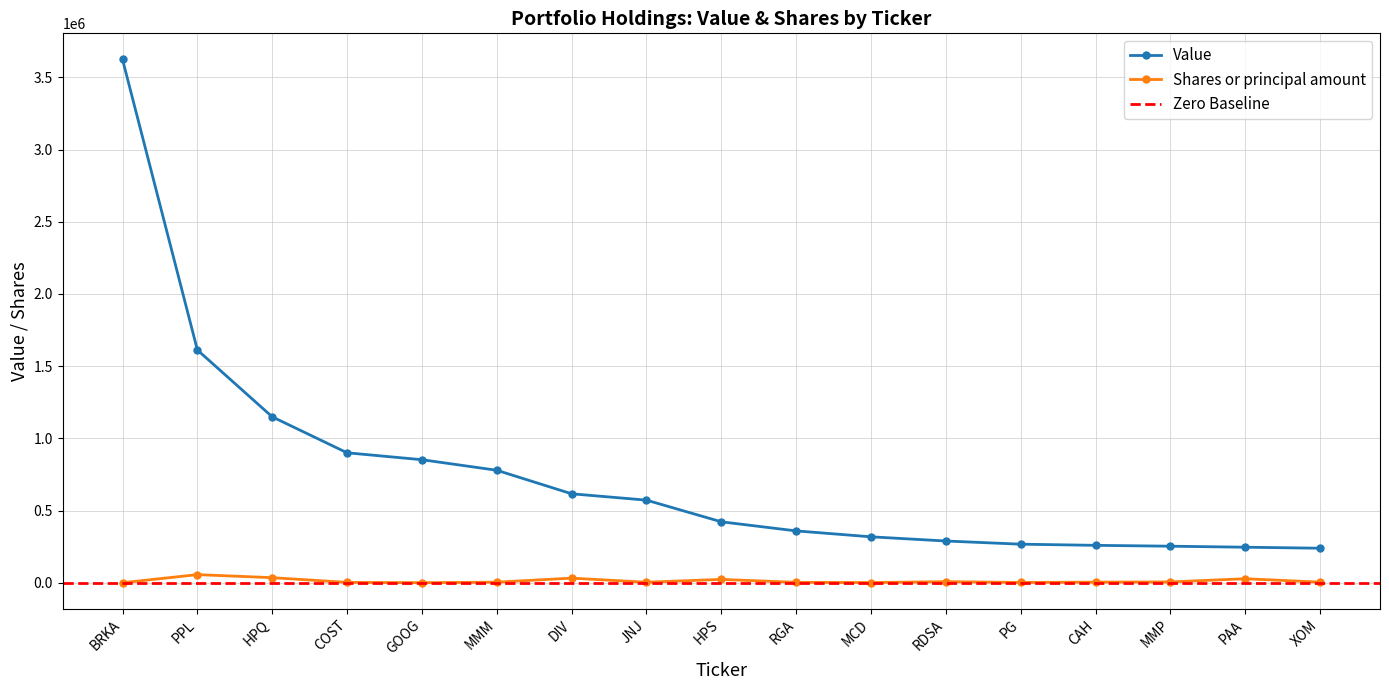

What is the label of the 16th point from the right?

PPL